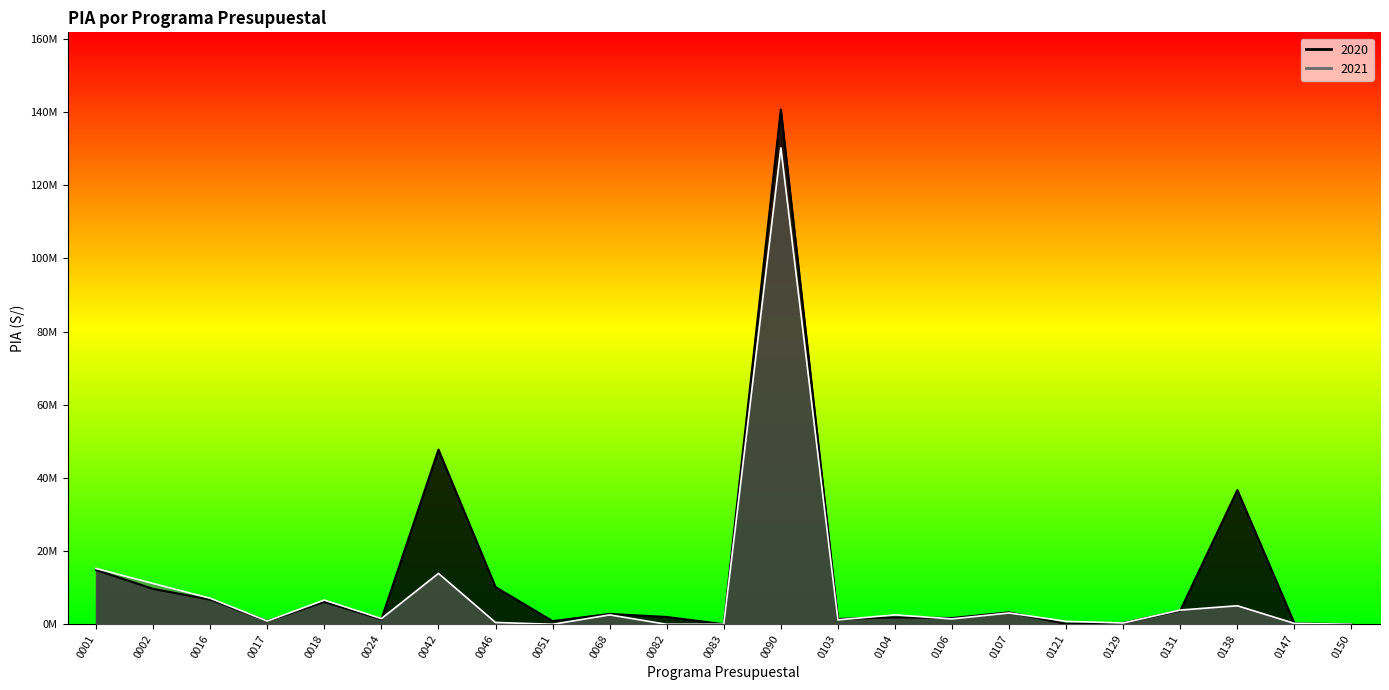

Between which two adjacent categories do 2020 and 2021 first intersect?

0016 and 0017